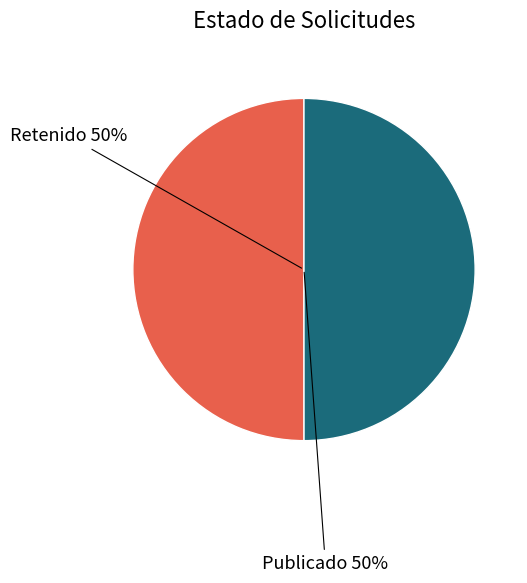

To the nearest percent, what is the average slice percentage?

50%